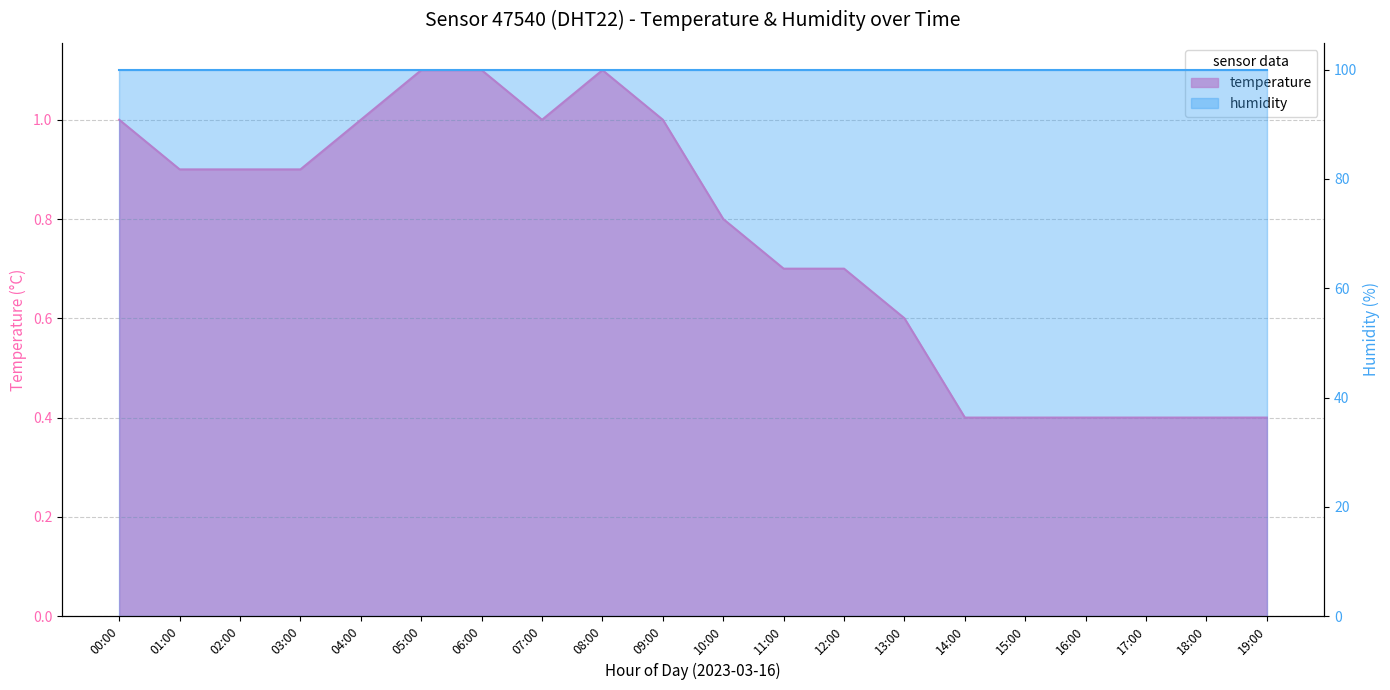

True or false: the data has more than 2 interior local peaks.

False